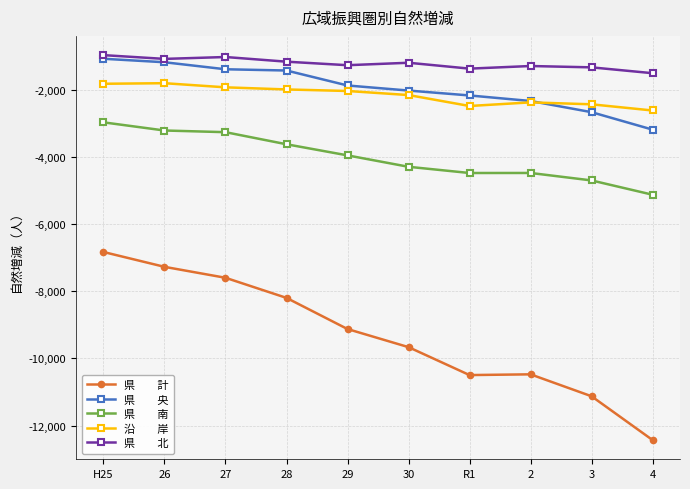

What is the spread (max minus min) of values at 2?

9184